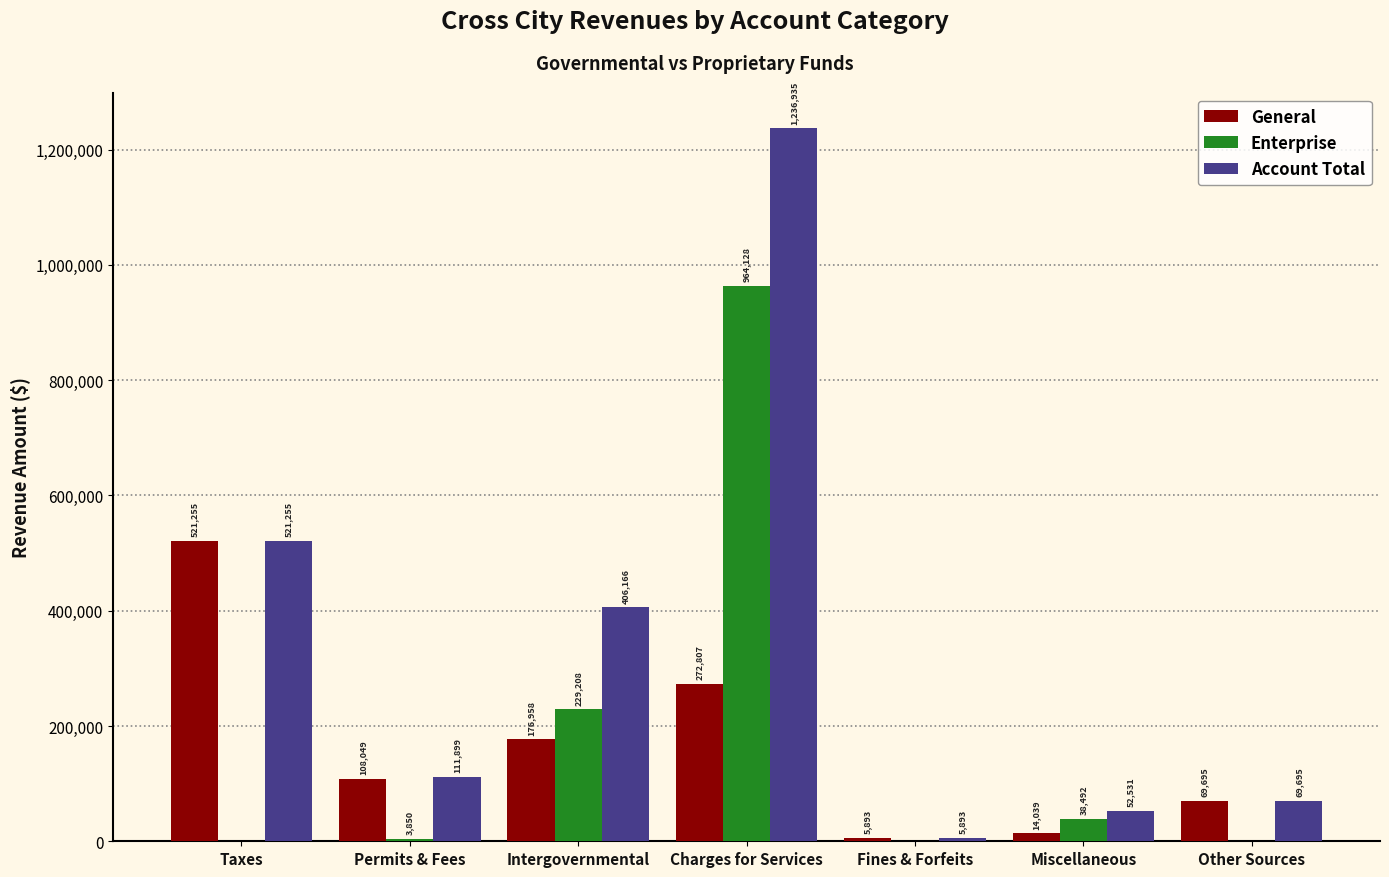

What is the greatest value displayed?

1236935